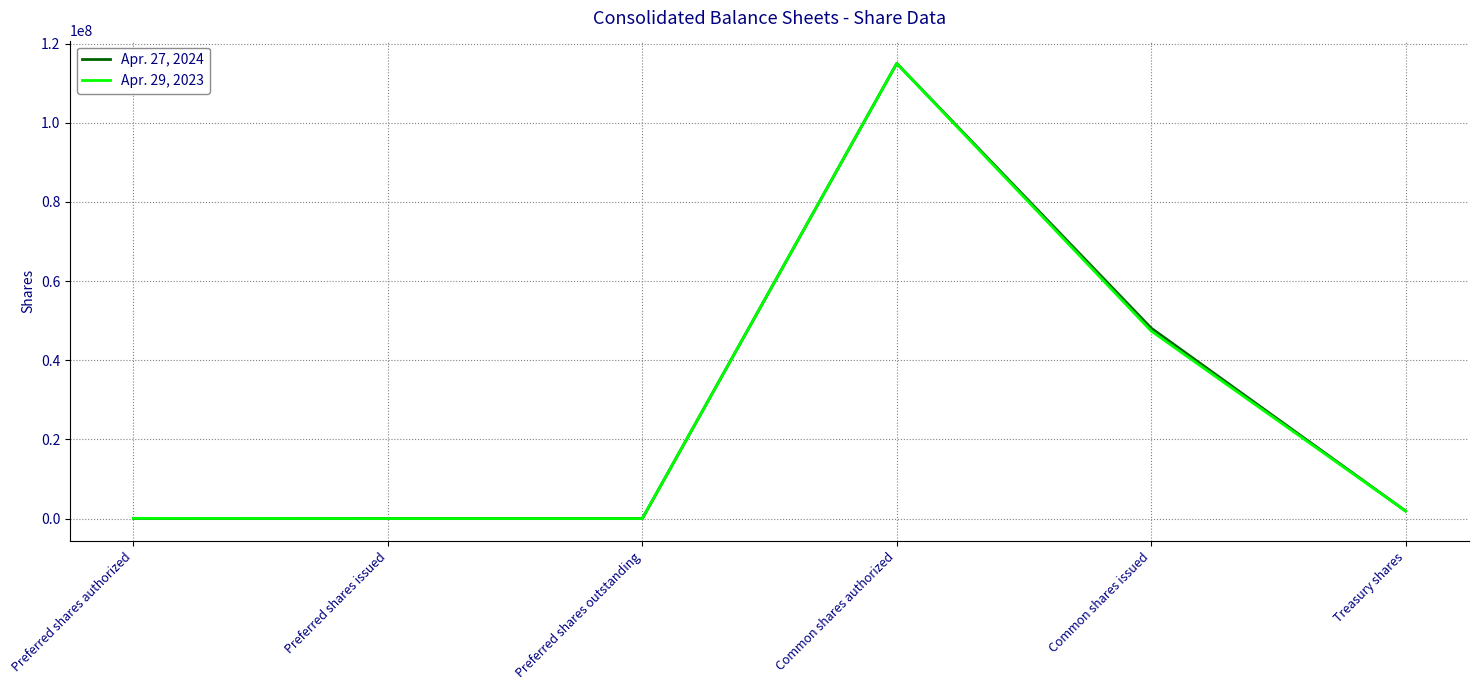

How many lines are shown in the chart?

2